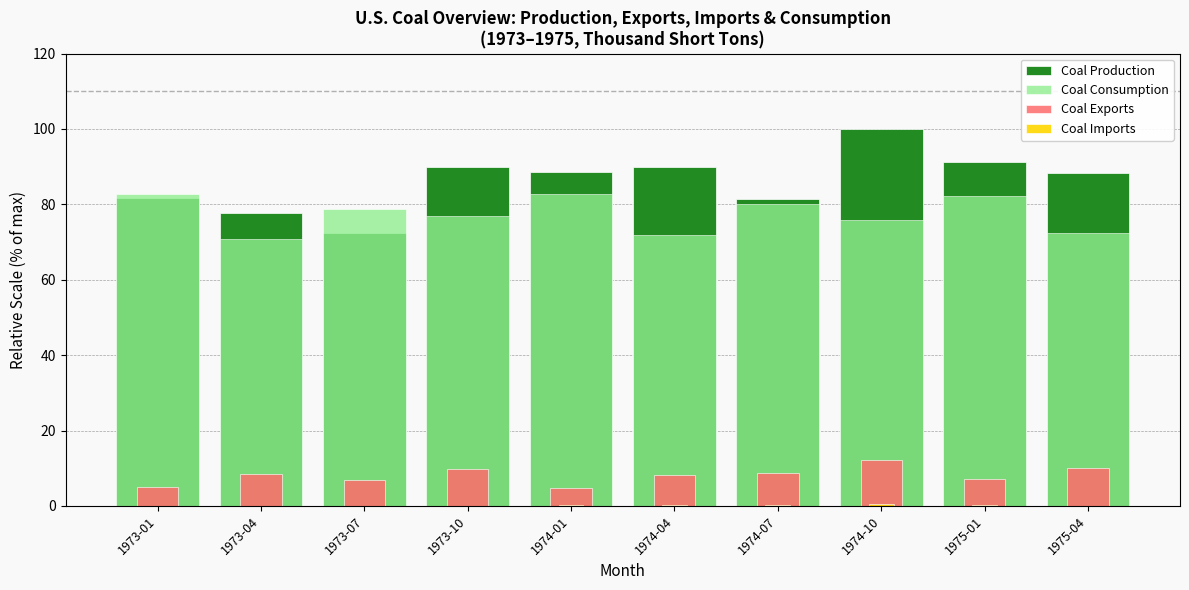

What is the total value across all series at 1973-07?

158.0